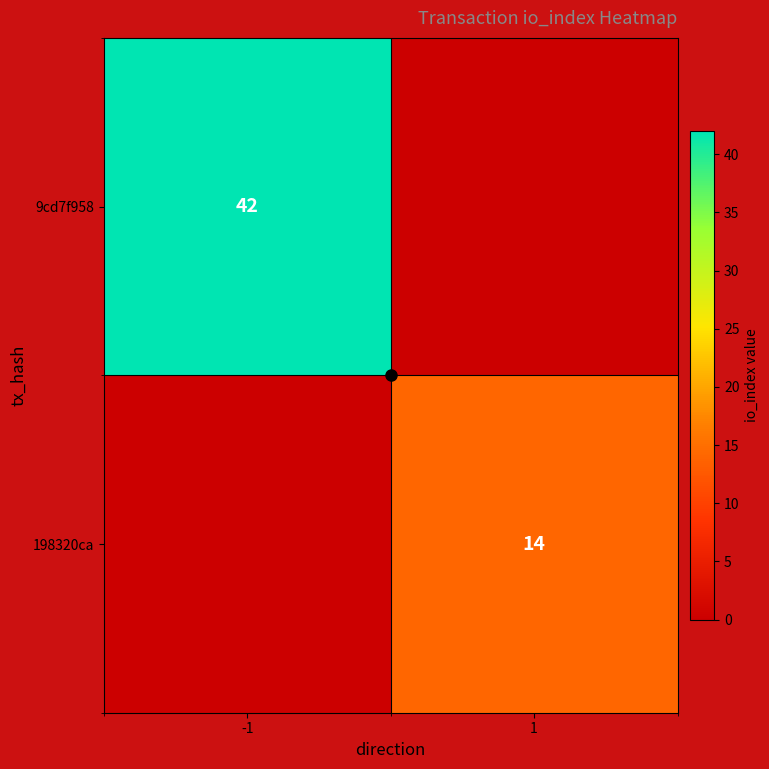

How many distinct data groups are displayed?

2